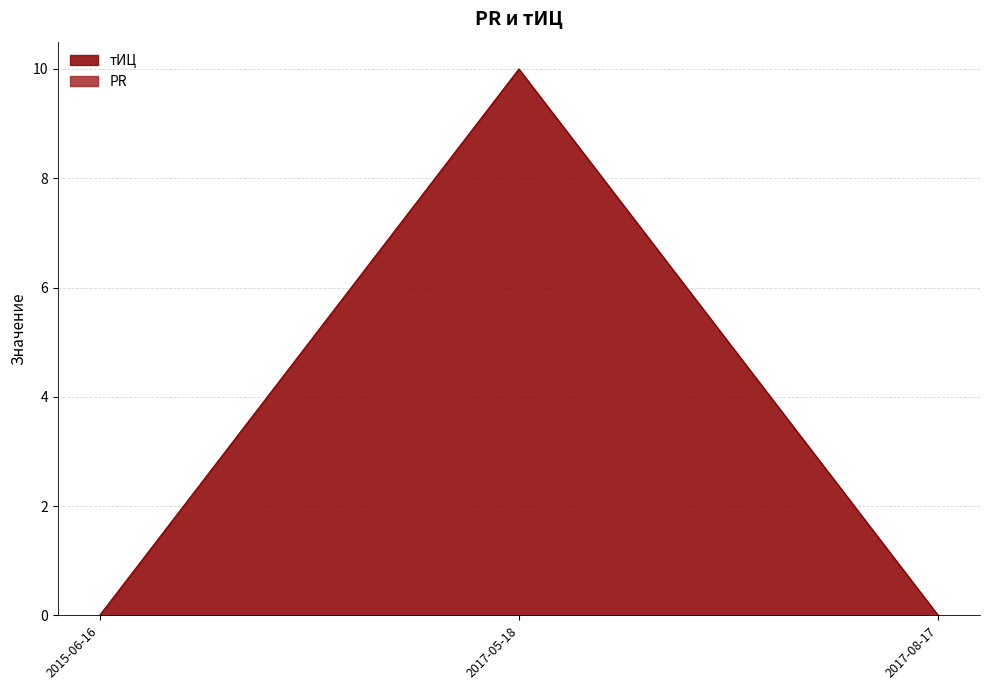

True or false: the data shows 0 at 2017-08-17.

True